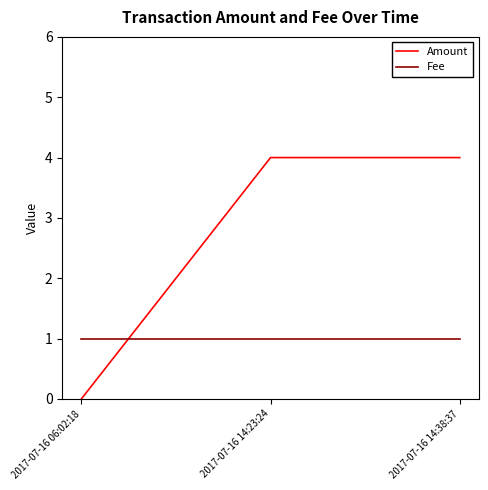

What position from the right is 2017-07-16 06:02:18?

3